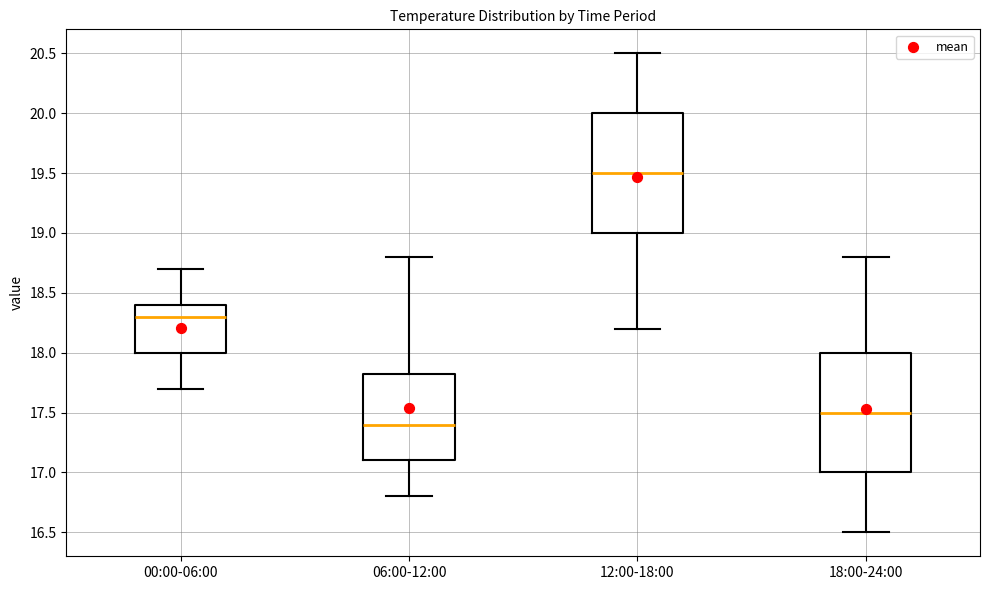

Where is the lower edge of the box for 00:00-06:00 on the y-axis? The values are not printed on the chart, so give them approximately, as read against the axis.

18.00